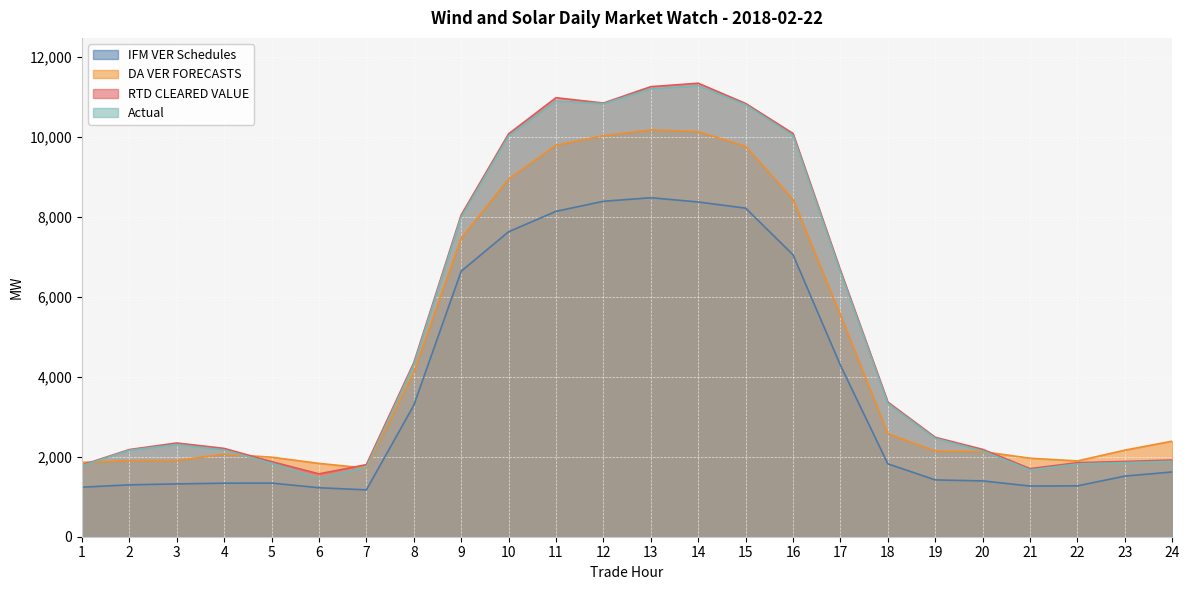

What is the average value of the Actual series?

5112.0